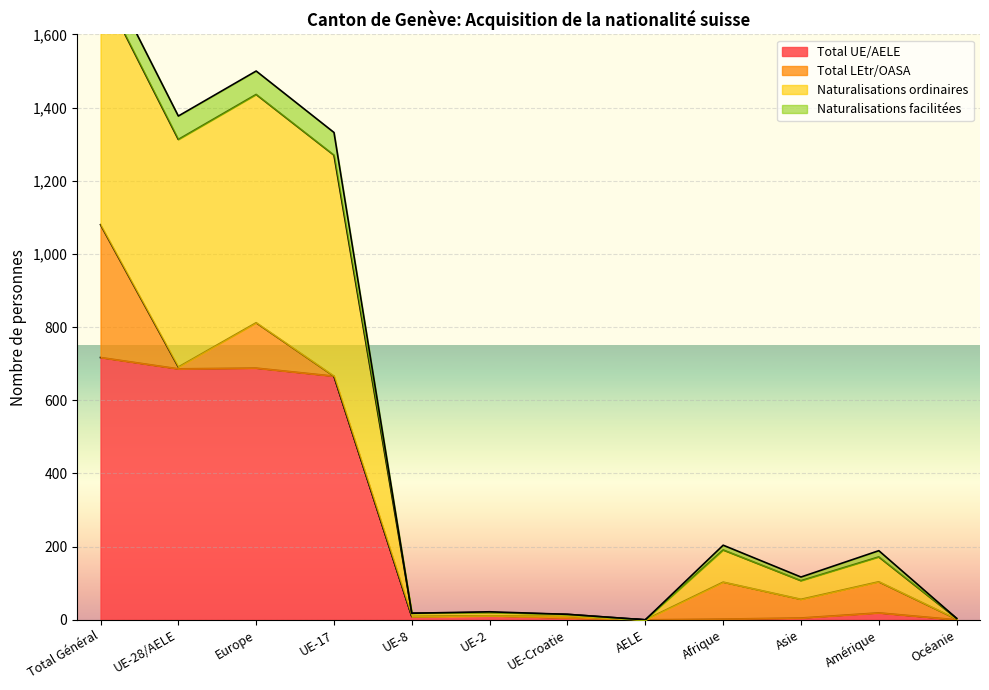

Is it true that Total UE/AELE equals -413 at AELE?

False